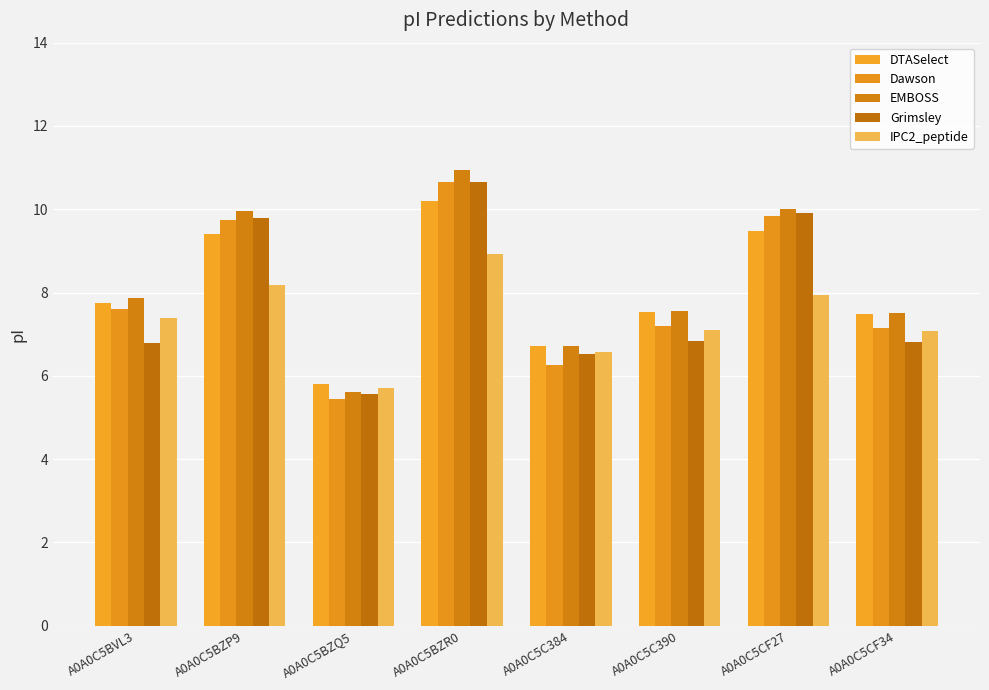

What is the sum of the Dawson values at A0A0C5C390 and A0A0C5CF34?

14.4